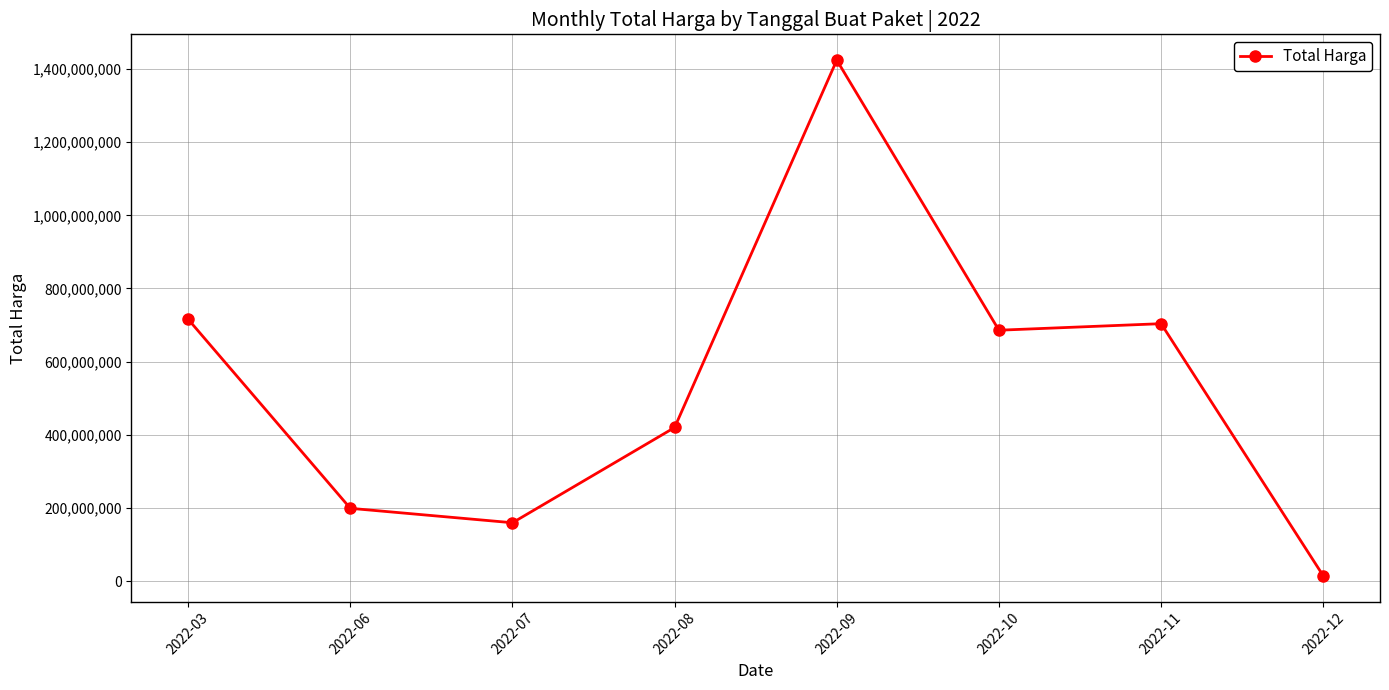

What is the value of the 3rd point from the left?

159750000